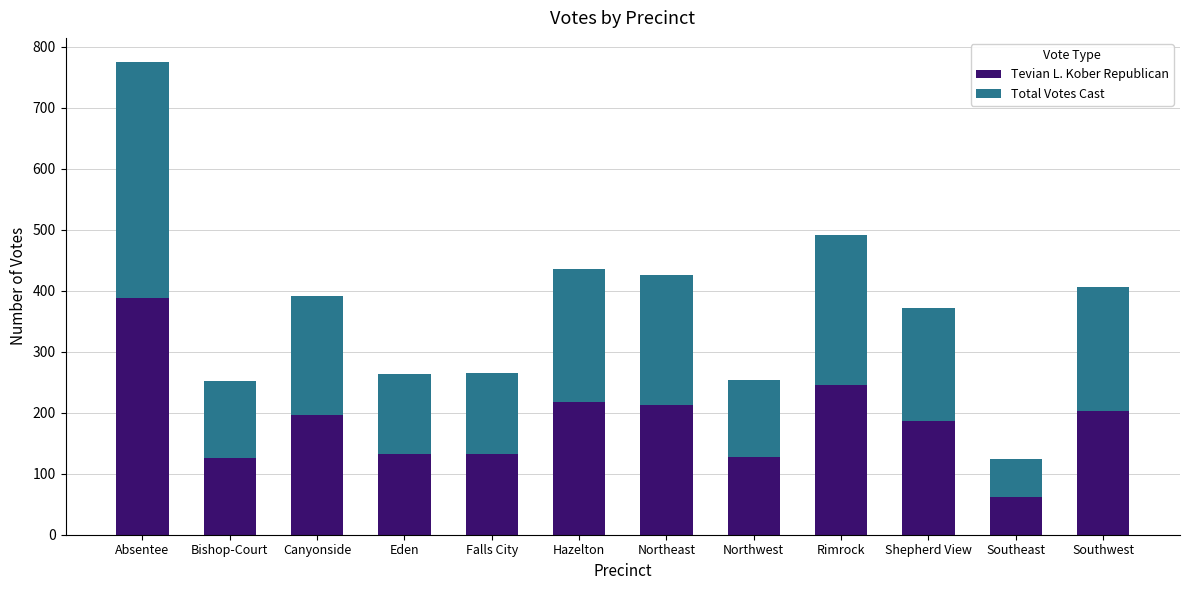

What are all the series names shown in the legend?

Tevian L. Kober Republican, Total Votes Cast